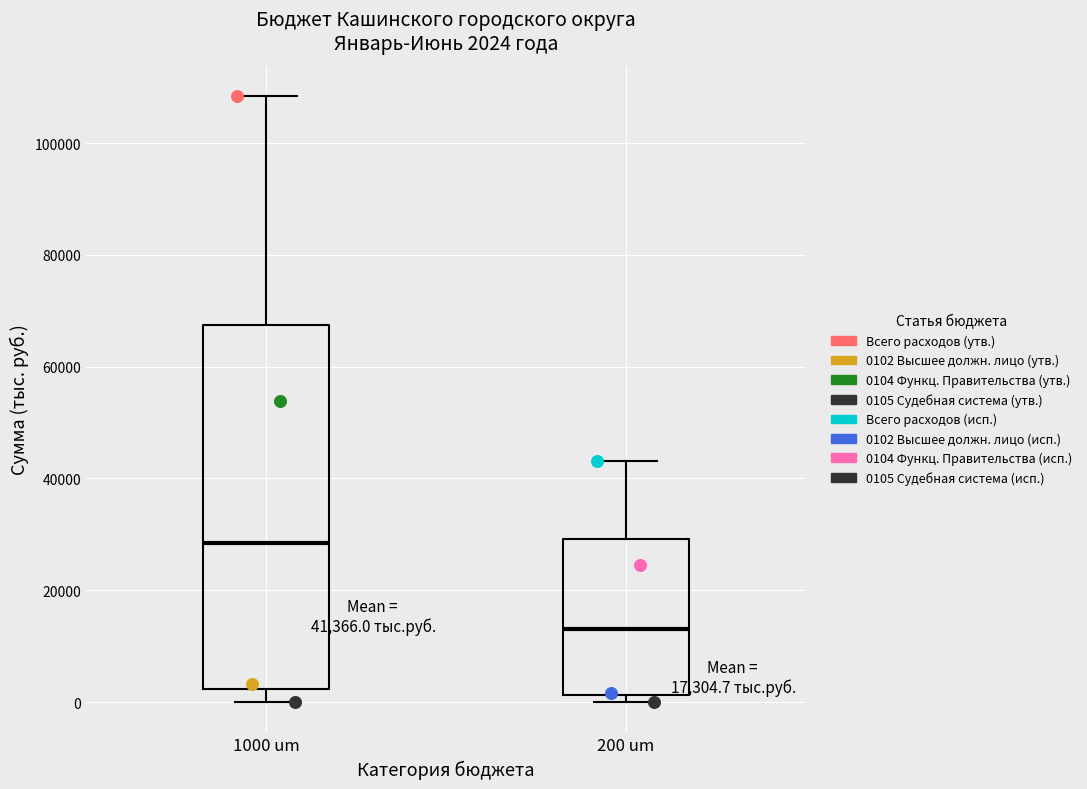

Comparing the boxes themselves (not the whiskers), which one is the tallest?

1000 um